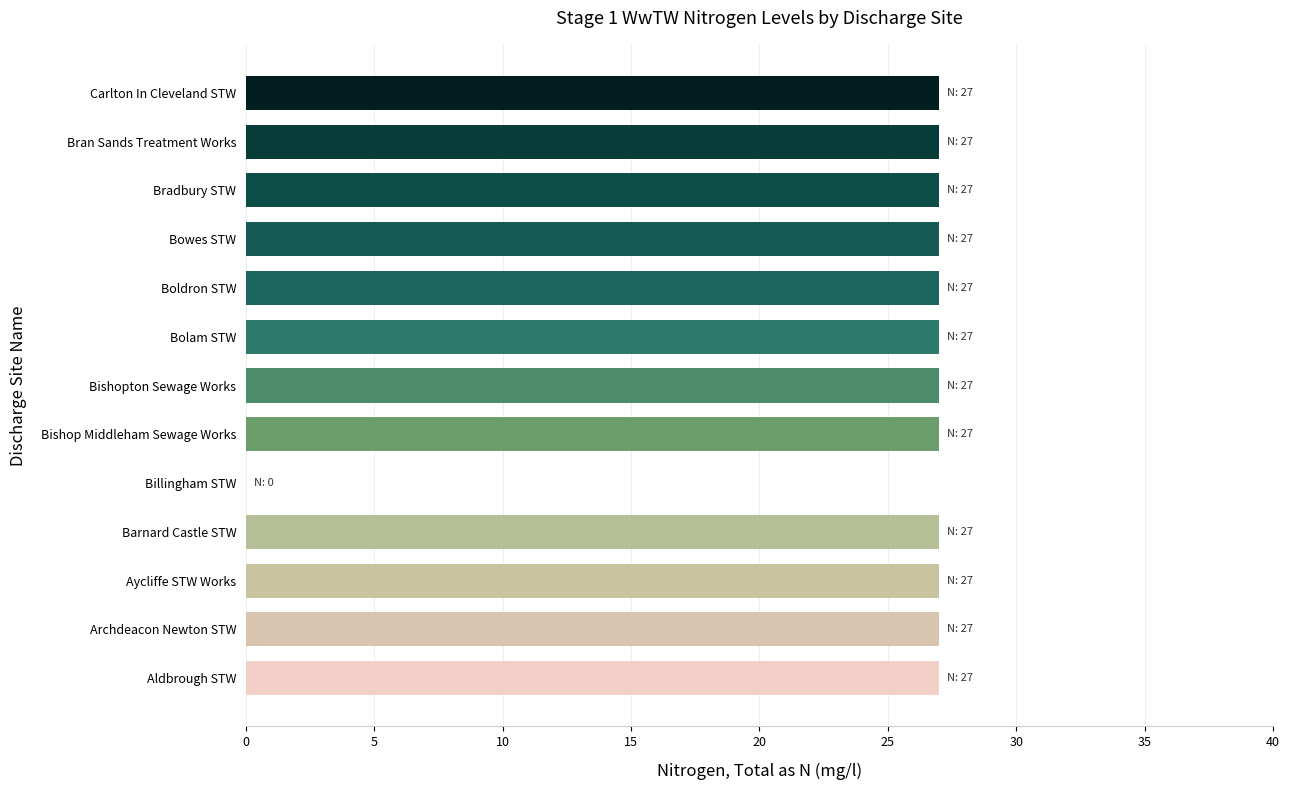

What is the ratio of the value at Boldron STW to the value at Archdeacon Newton STW?

1.0